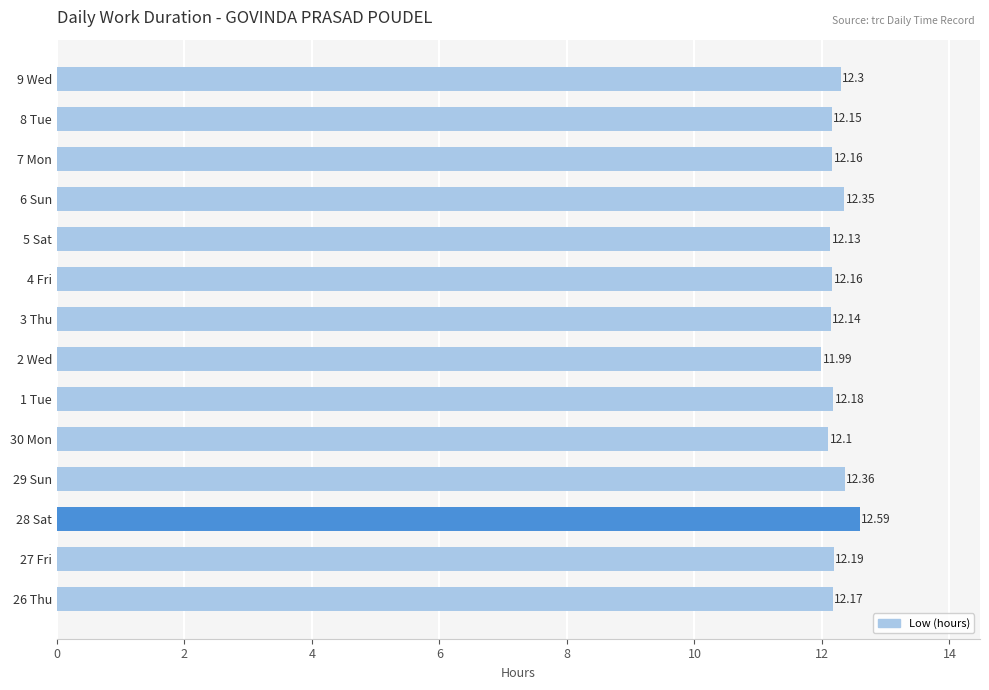

What is the average value?

12.2